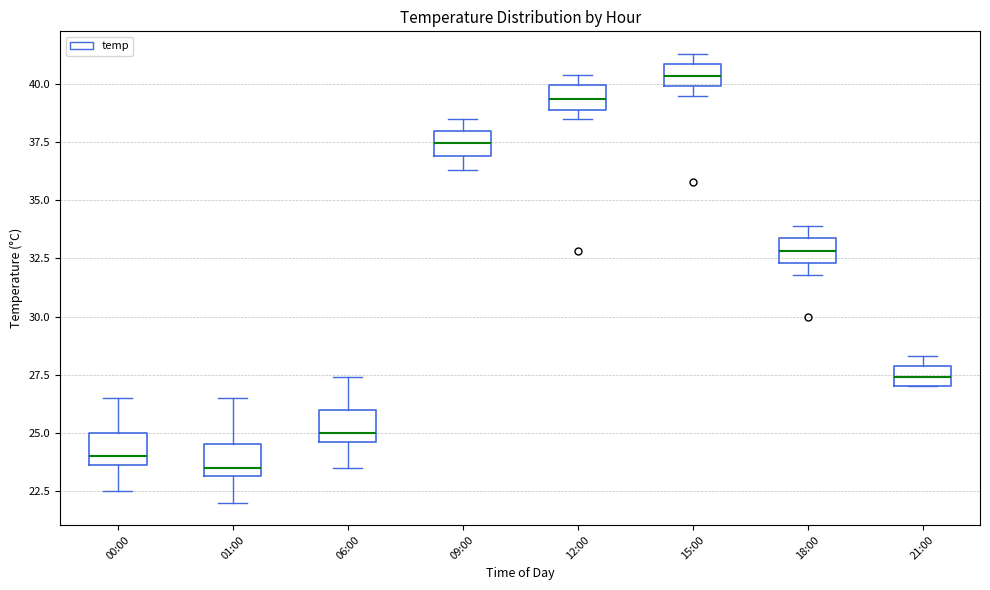

Which box has the highest median line?

15:00